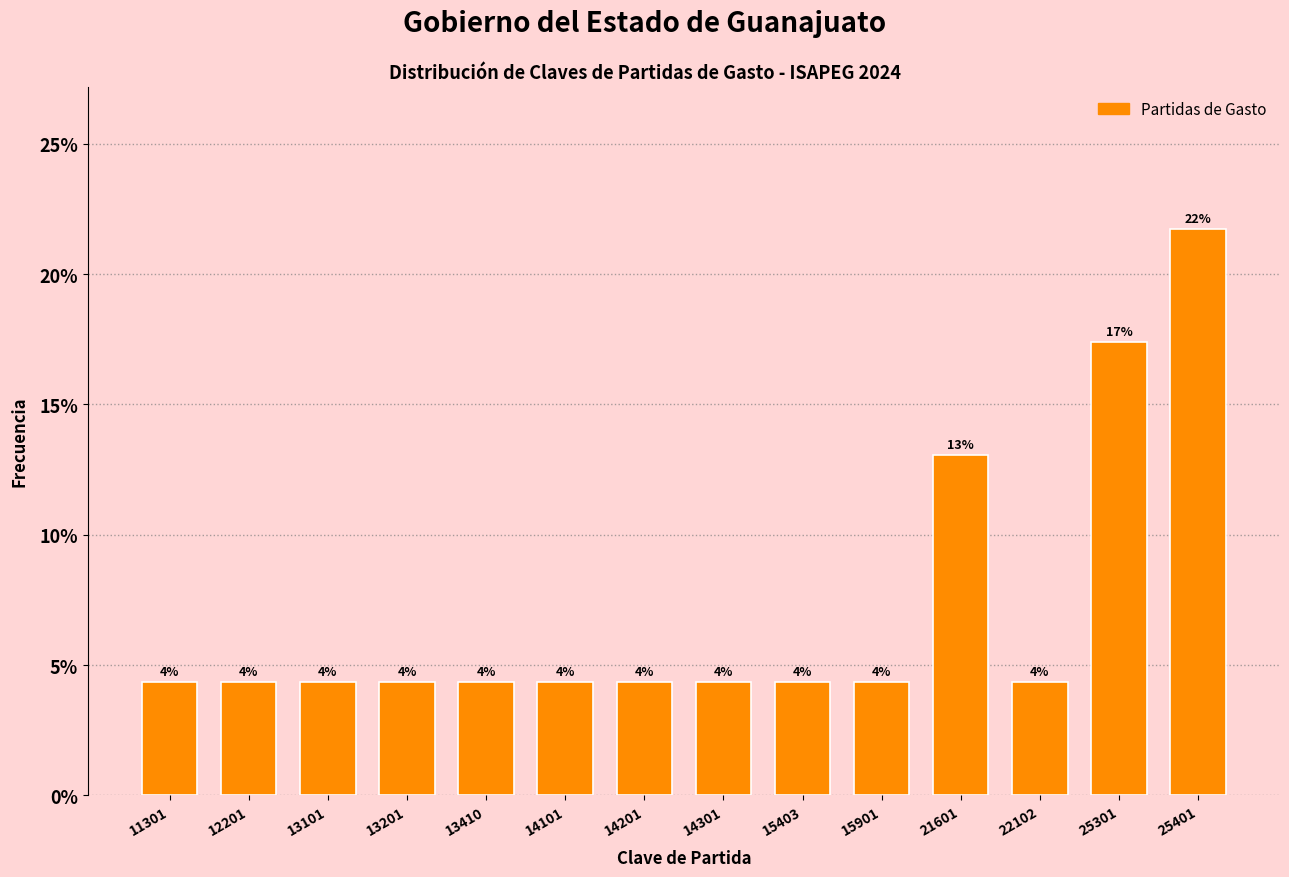

Are the bars horizontal?

No